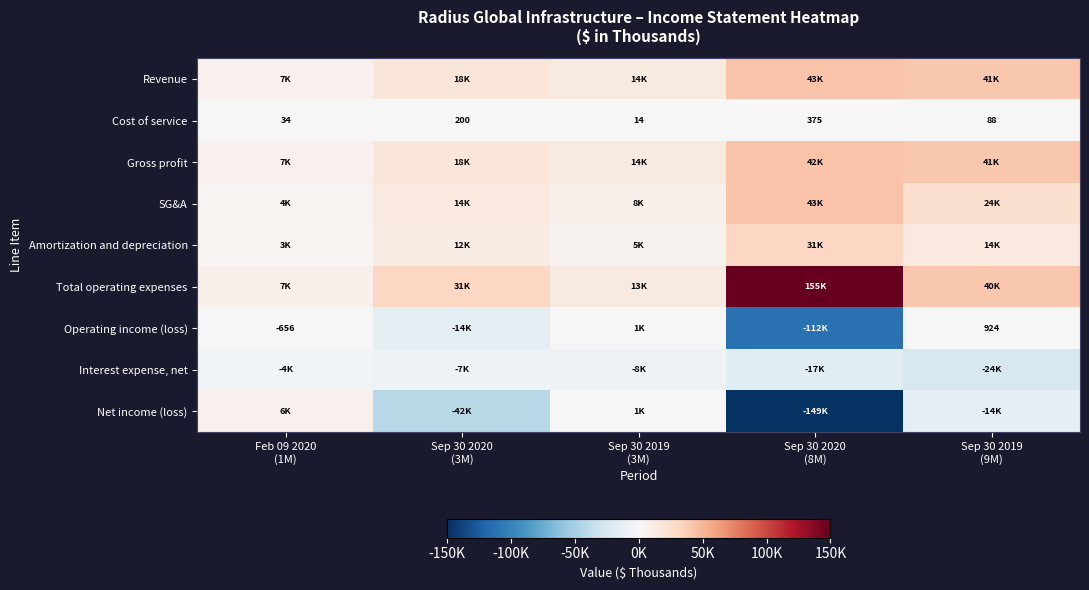

What is the difference between the second highest and minimum values in the Cost of service series?

186